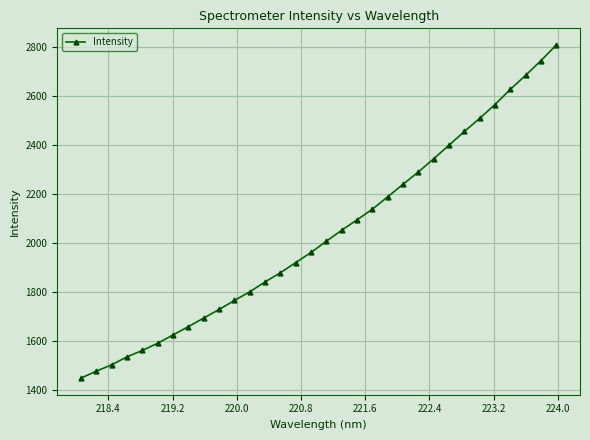

What is the value of the 27th point from the left?

2507.6